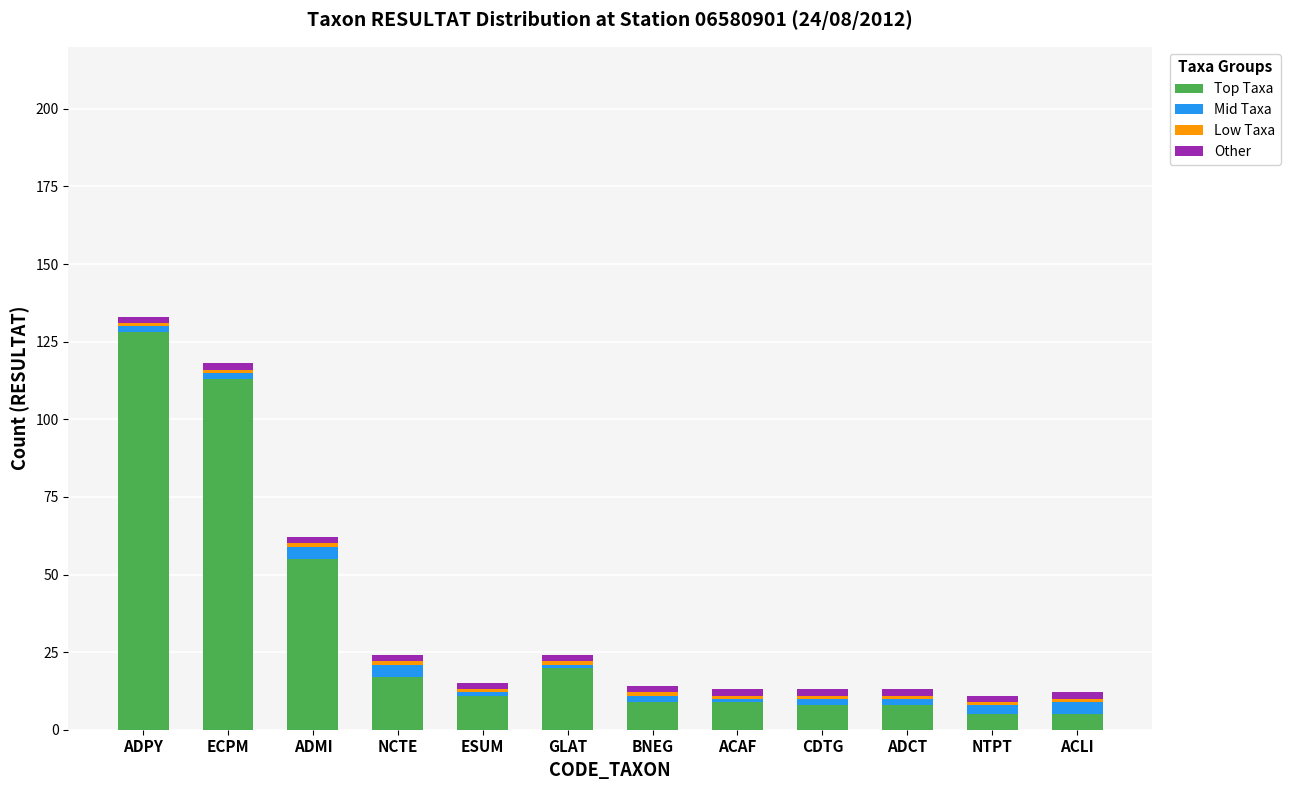

At which label does Top Taxa reach its peak?

ADPY